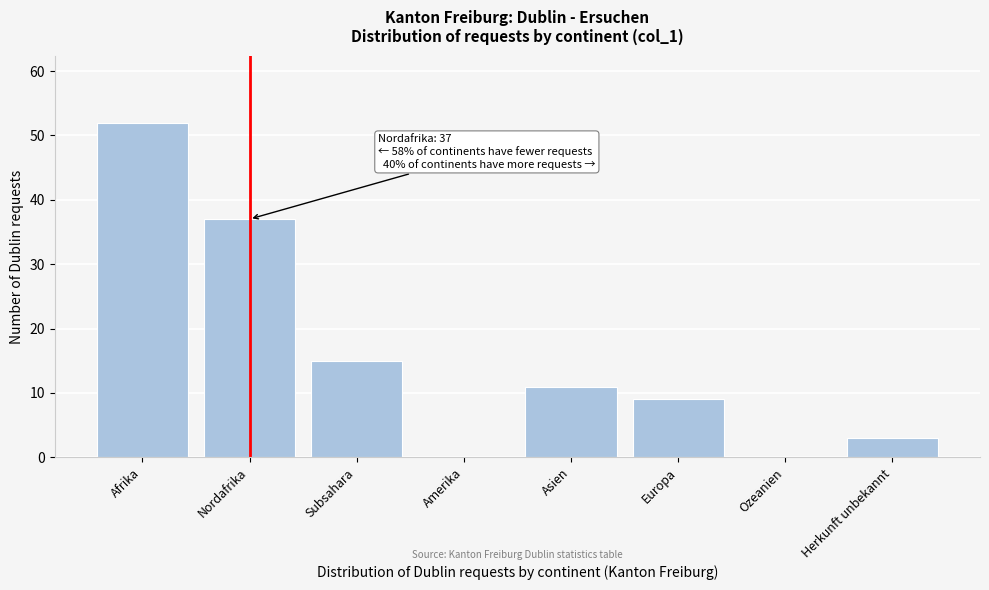

Reading left to right, what are all the values shown in this chart?

Afrika=52	Nordafrika=37	Subsahara=15	Amerika=0	Asien=11	Europa=9	Ozeanien=0	Herkunft unbekannt=3